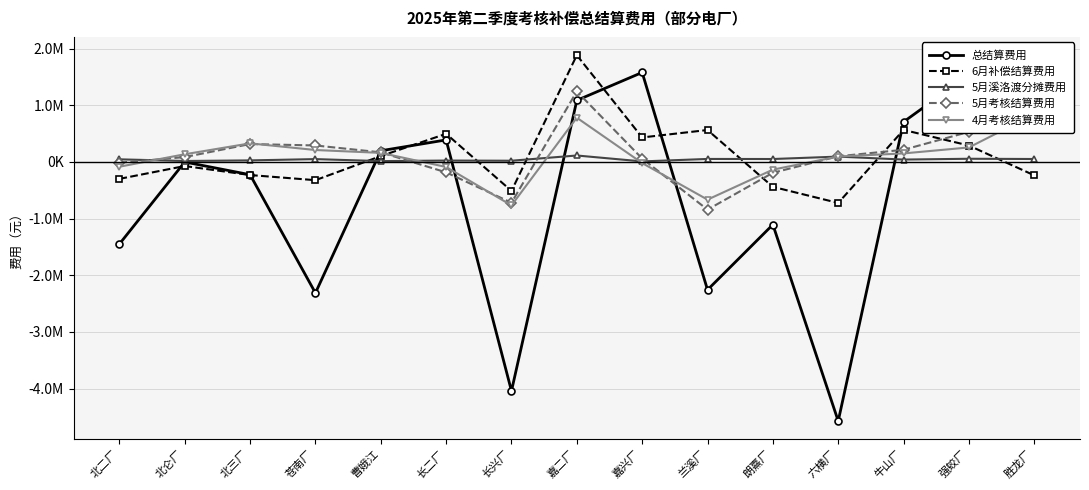

What is the approximate value of 6月补偿结算费用 at 长二厂?

496459.7